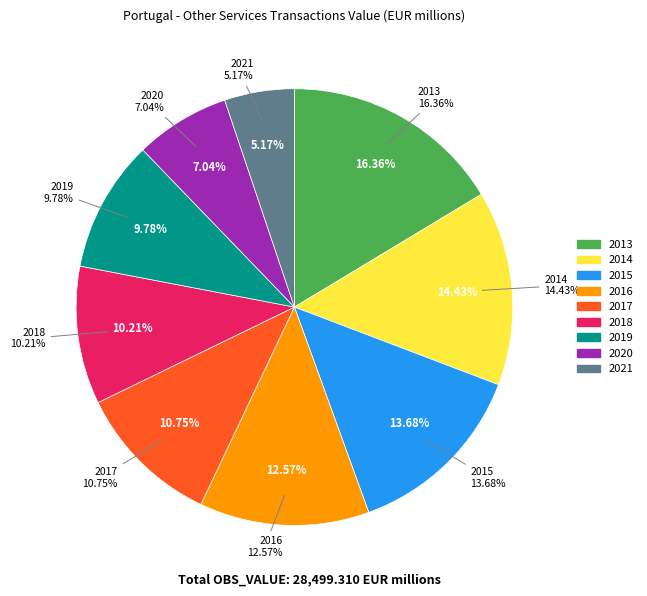

What is the change in value from 2015 to 2021?

-2424.6